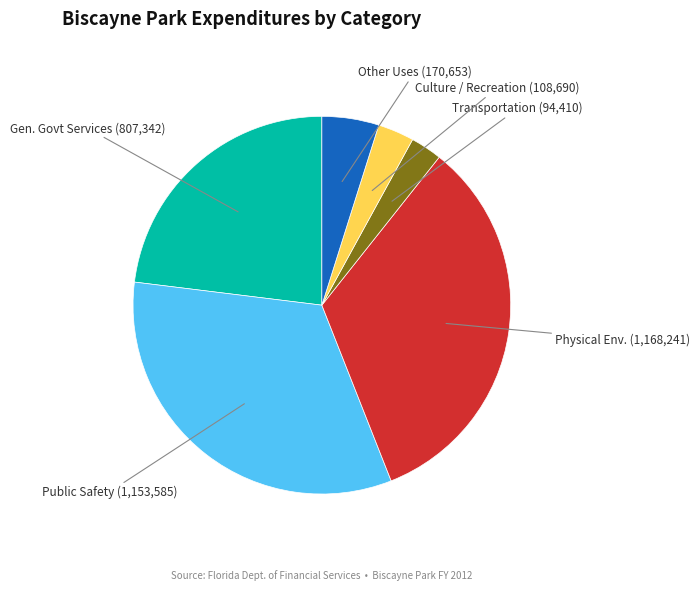

Is there a majority slice in this chart?

No